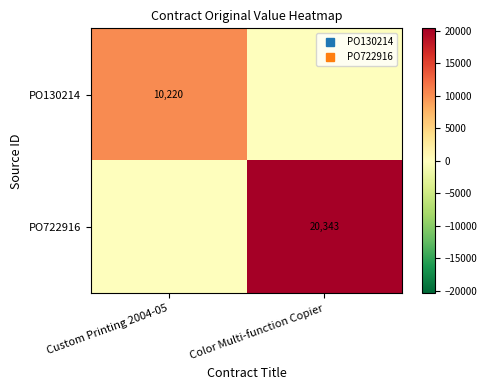

True or false: PO130214 has a value of 0.0 at Color Multi-function Copier.

True